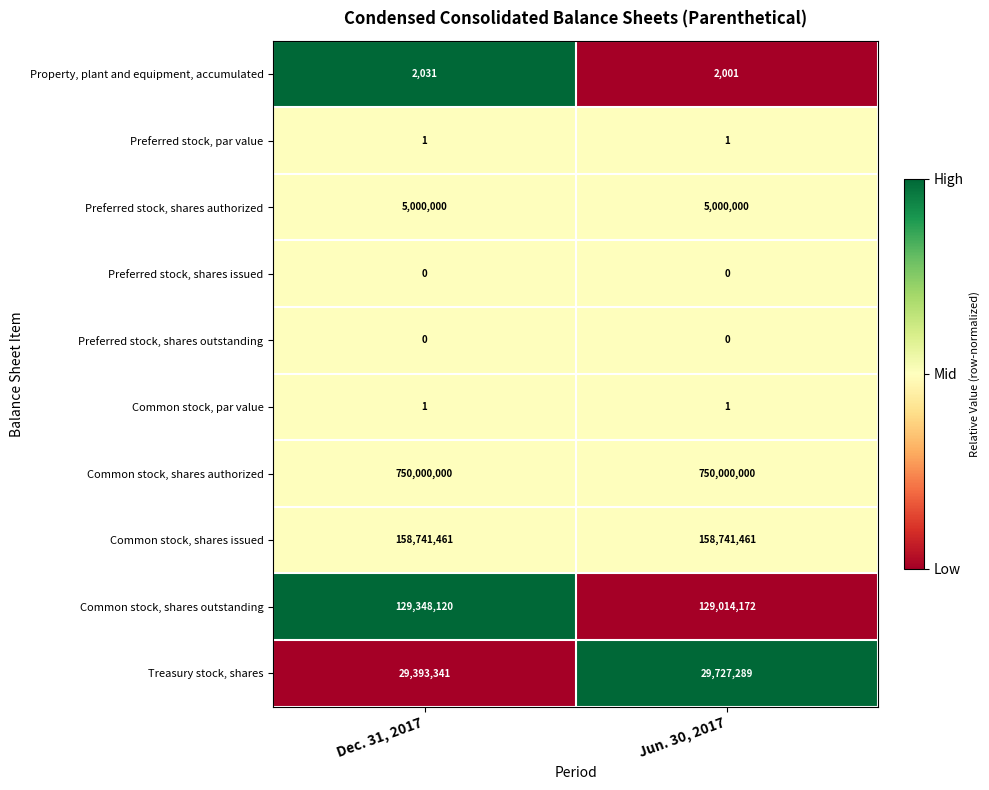

What is the spread (max minus min) of values at Jun. 30, 2017?

750000000